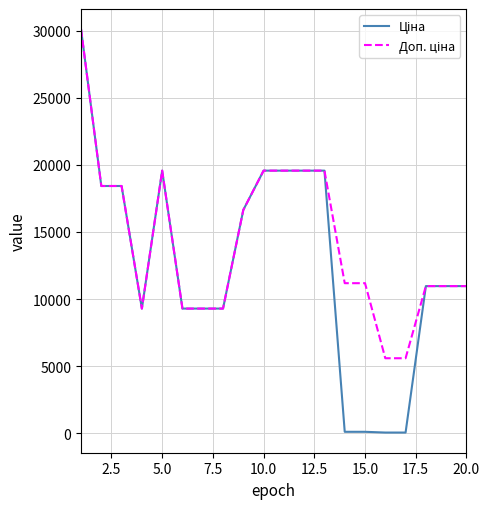

What is the maximum value shown in the chart?

30102.8